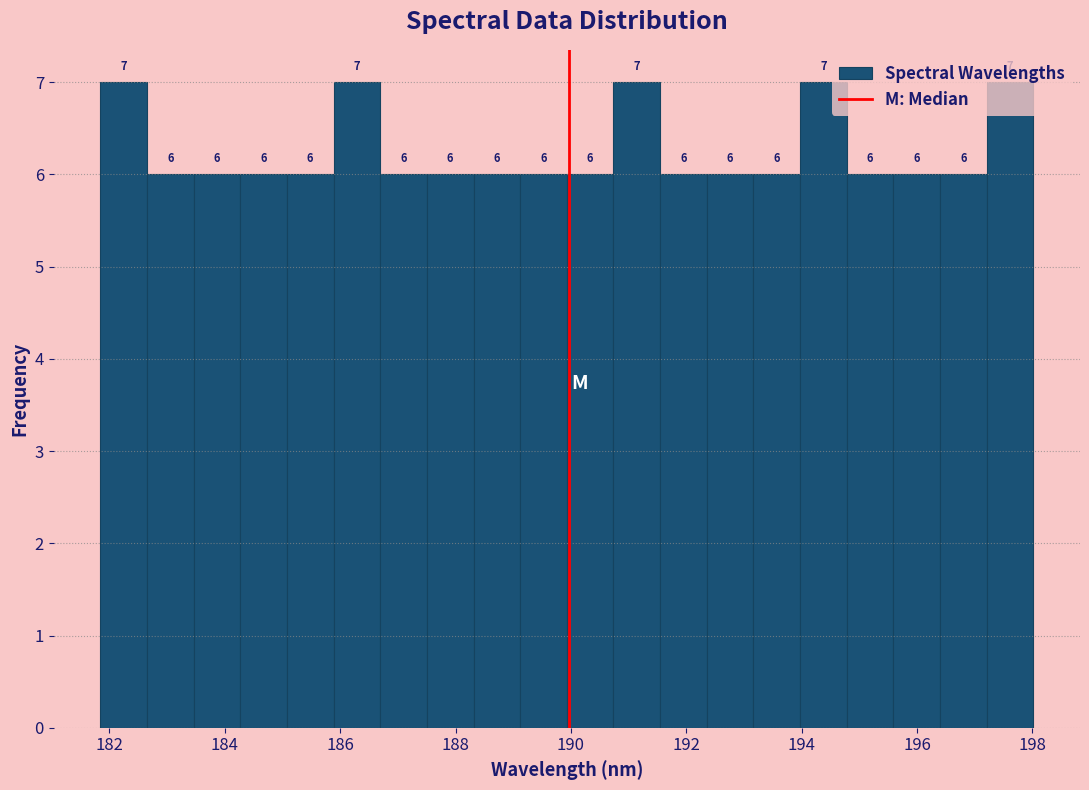

Reading left to right, list every bar in this chart as the range it spans on the x-axis followed by its height. The bar edges are not printed on the chart, so give them approximately, as read against the axis.

181.8 to 182.6: 7
182.6 to 183.4: 6
183.4 to 184.2: 6
184.2 to 185.0: 6
185.0 to 185.8: 6
185.8 to 186.6: 7
186.6 to 187.6: 6
187.6 to 188.4: 6
188.4 to 189.2: 6
189.2 to 190.0: 6
190.0 to 190.8: 6
190.8 to 191.6: 7
191.6 to 192.4: 6
192.4 to 193.2: 6
193.2 to 194.0: 6
194.0 to 194.8: 7
194.8 to 195.6: 6
195.6 to 196.4: 6
196.4 to 197.2: 6
197.2 to 198.0: 7